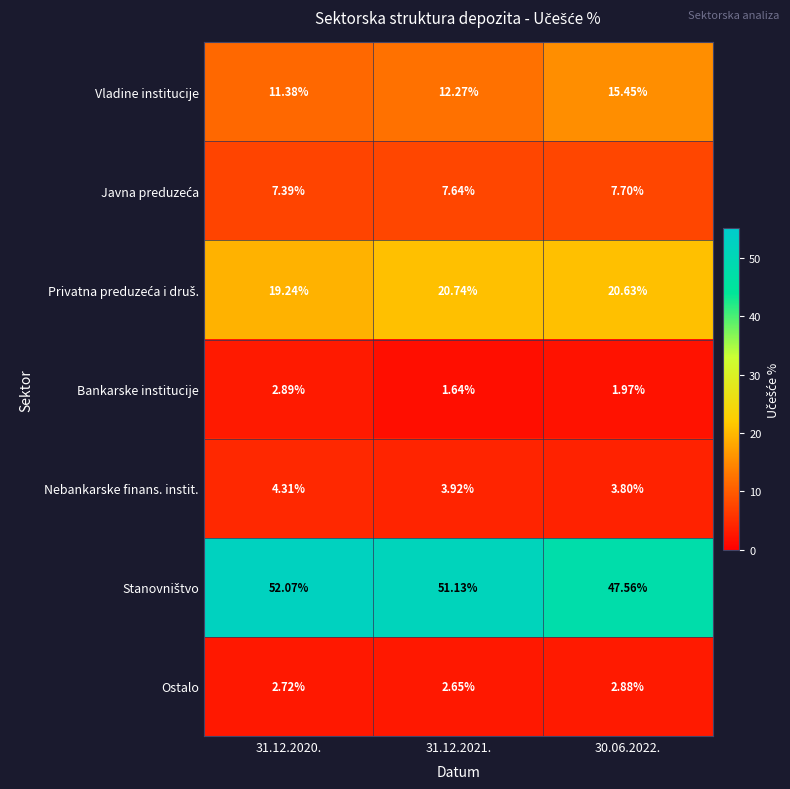

How many values in the Vladine institucije series are below 12?

1